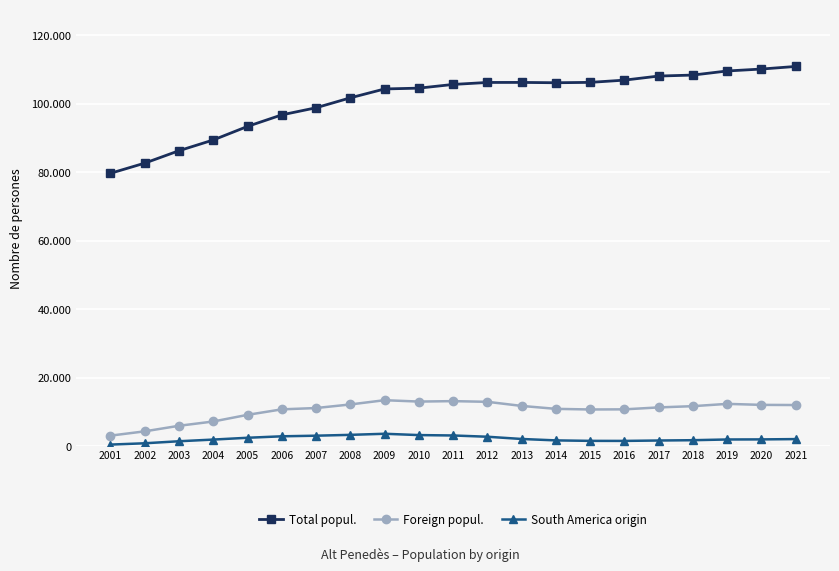

What are all the series names shown in the legend?

Total popul., Foreign popul., South America origin